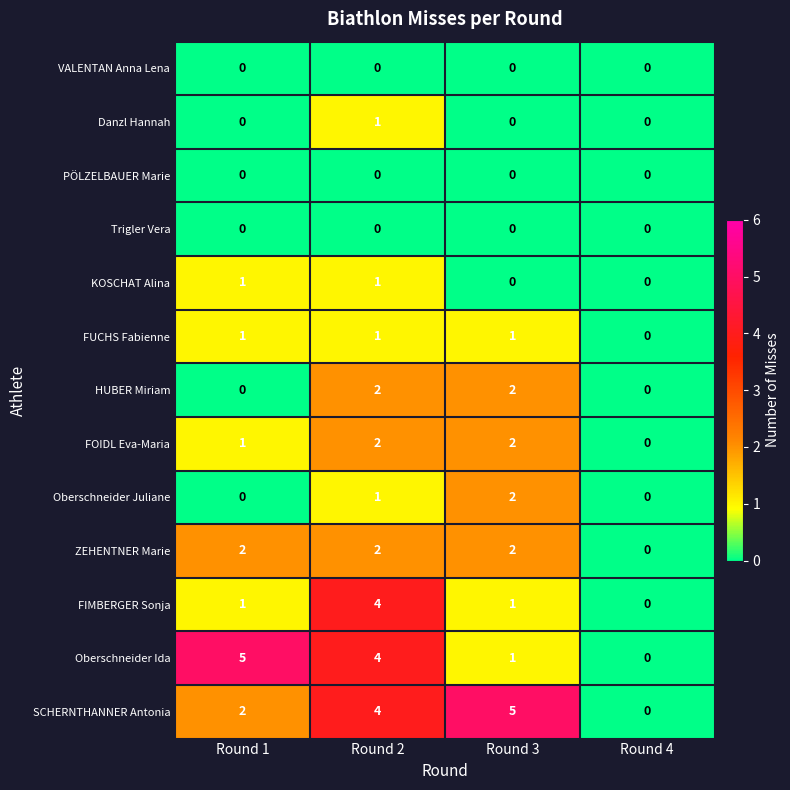

At which category is the sum across all series the highest?

Round 2